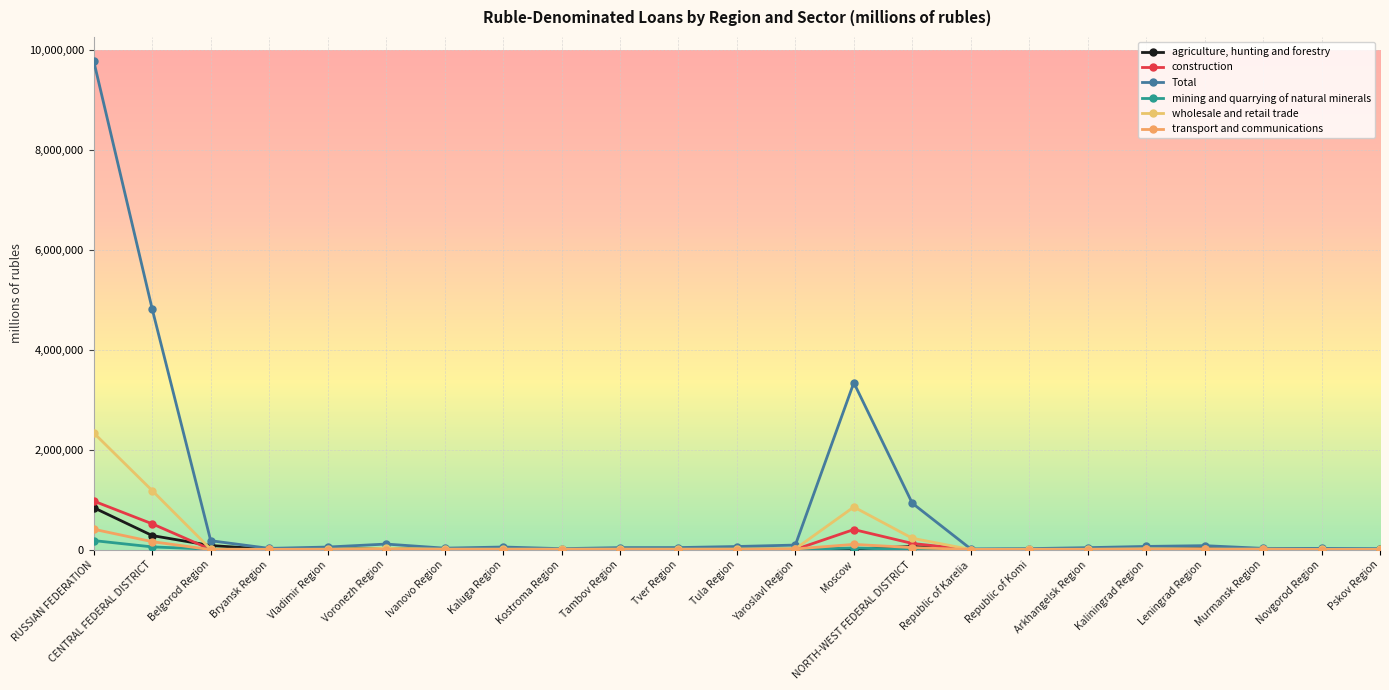

What is the value of the wholesale and retail trade point at the 1st from the left?

2332874